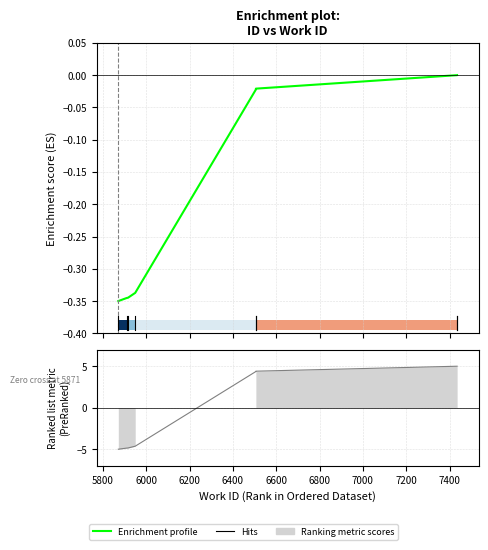

True or false: the data shows -0.6 at 6000.

False